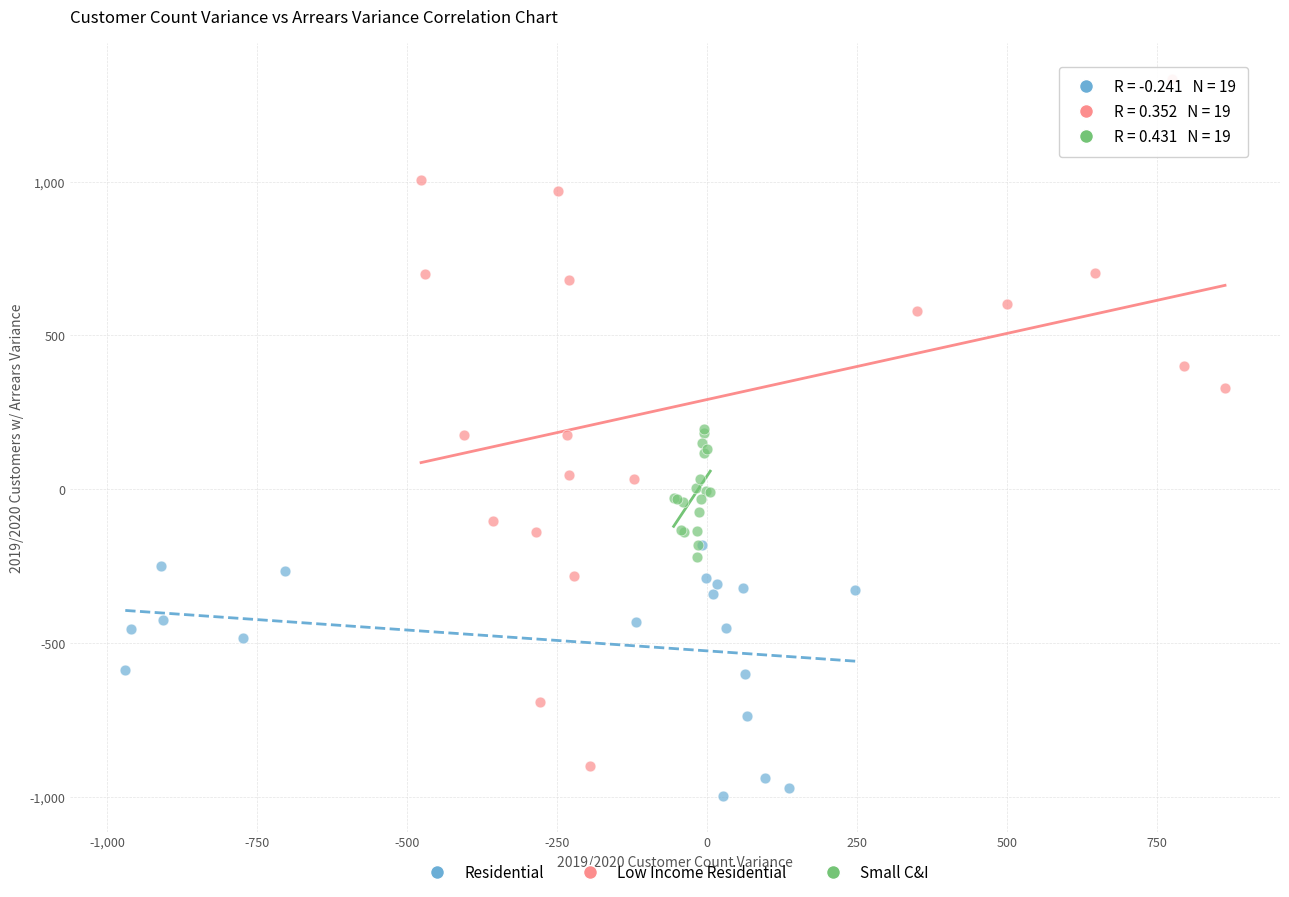

Which series has the widest spread of Y values?

Low Income Residential